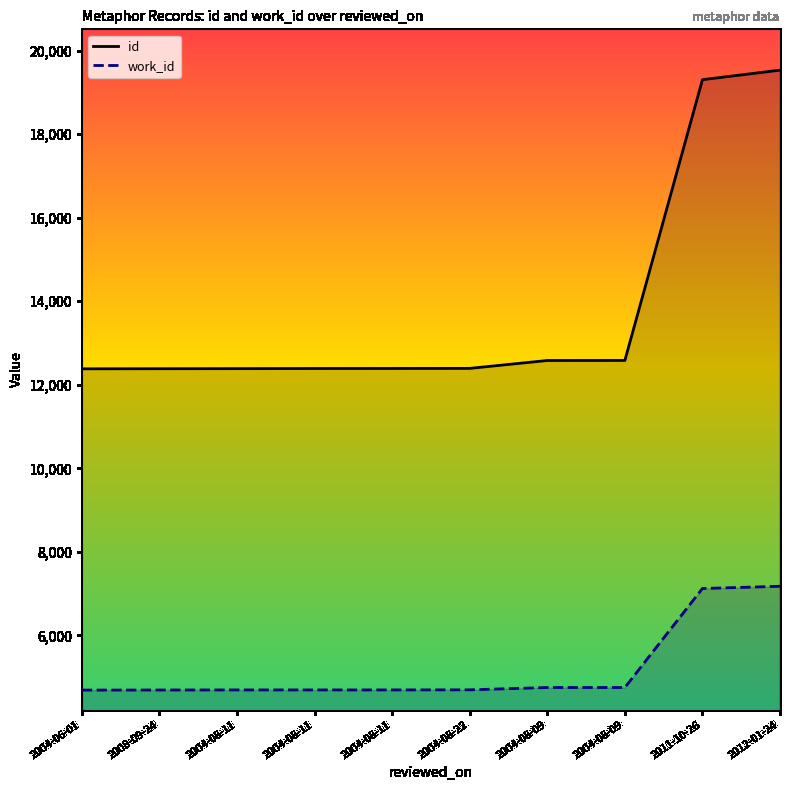

Which category has the lowest value in the id series?

2004-06-01